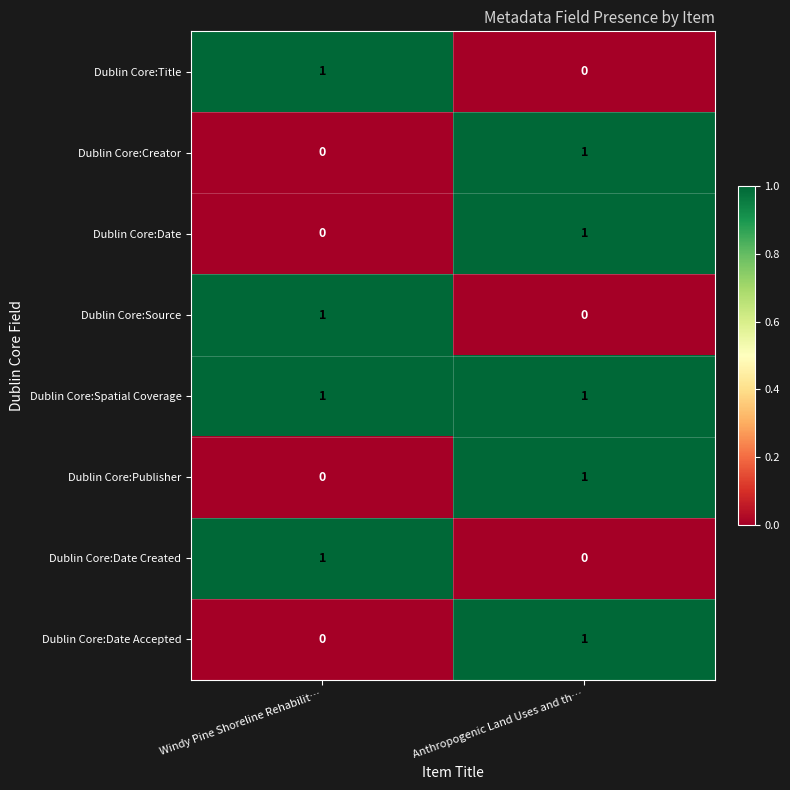

Rank the categories by Dublin Core:Title value from lowest to highest.

Anthropogenic Land Uses and th…, Windy Pine Shoreline Rehabilit…